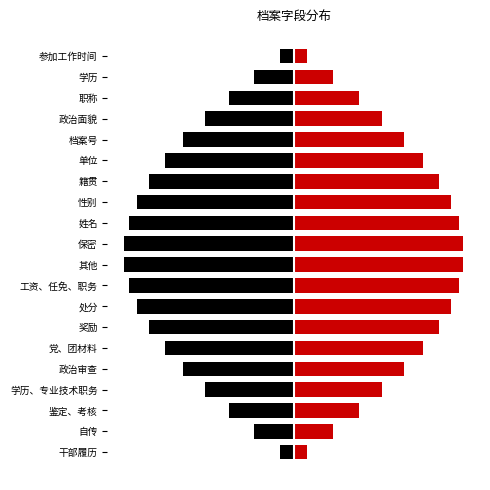

Count the number of categories in the chart.

20